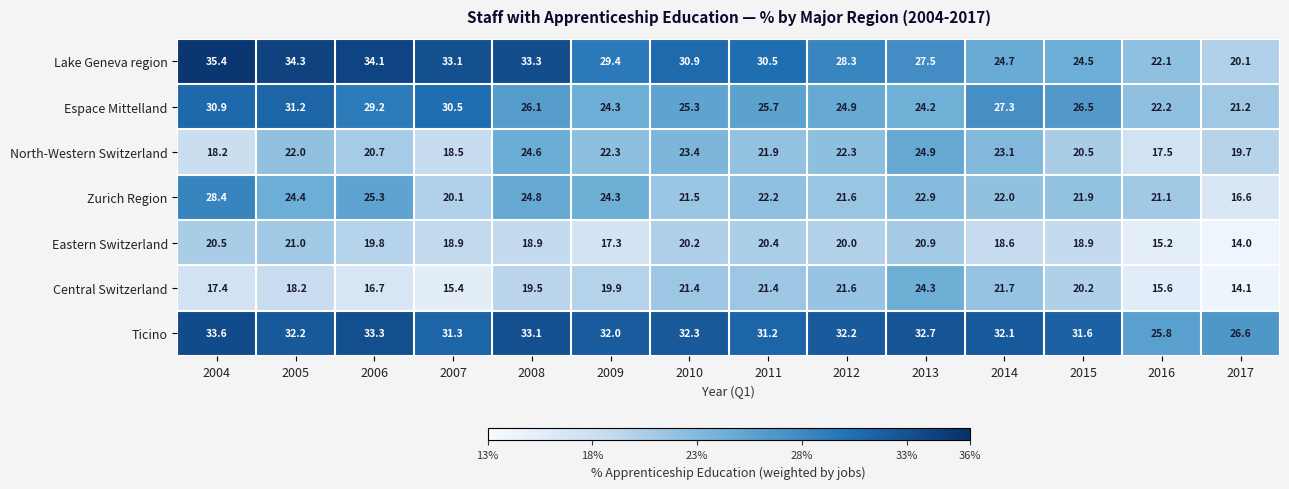

What is the spread (max minus min) of values at 2017?

12.6